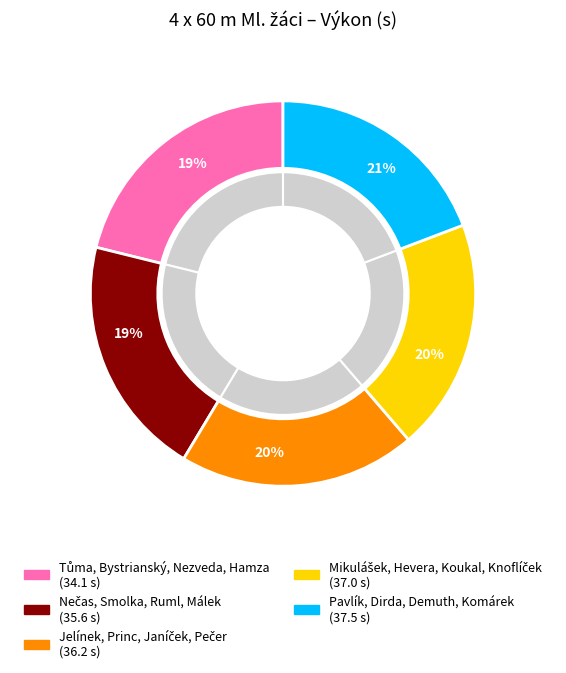

Which category has the smallest portion of the pie?

Tůma, Bystrianský, Nezveda, Hamza